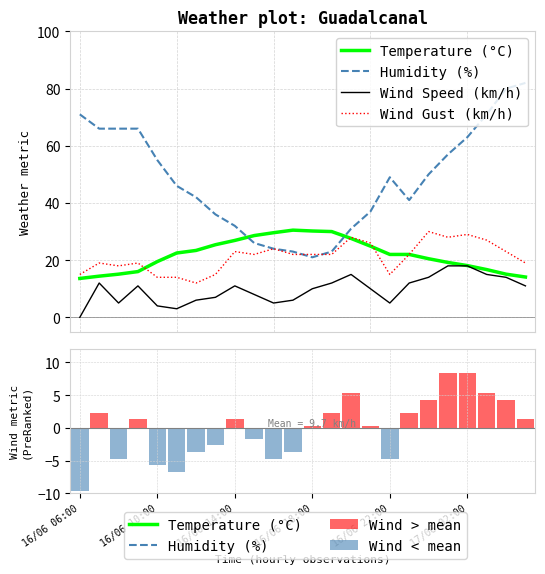

Between 12 and 23, which is larger?

12